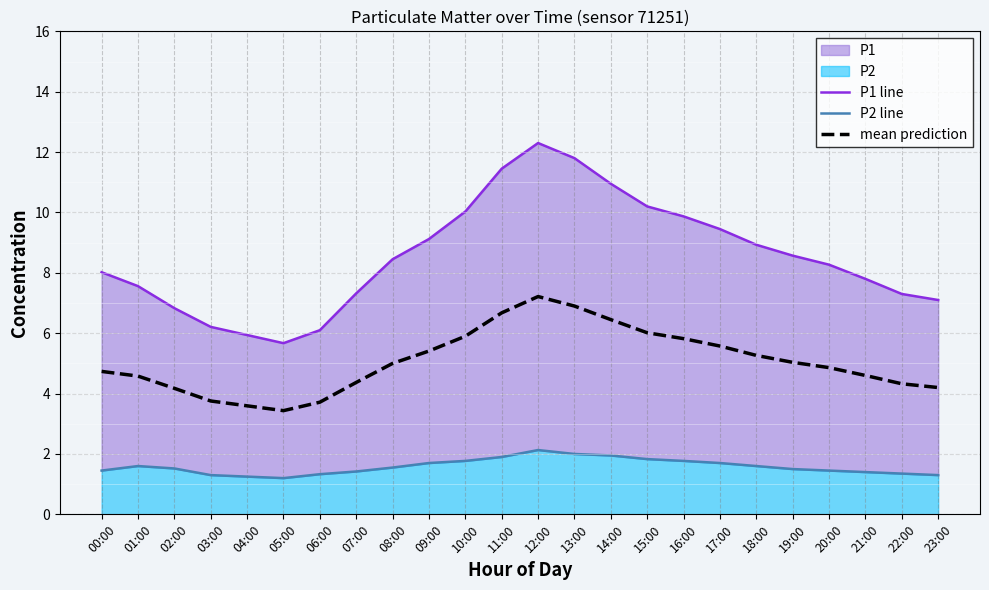

The P2 line series shows 1.9 at 11:00. True or false?

True